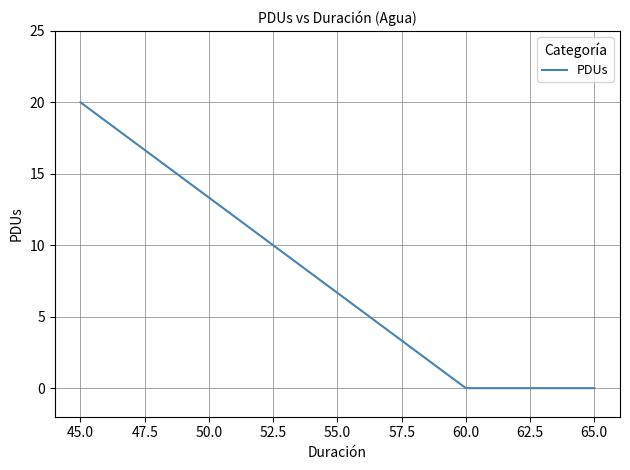

What value does the data have at 45.0, to the nearest 10?

20